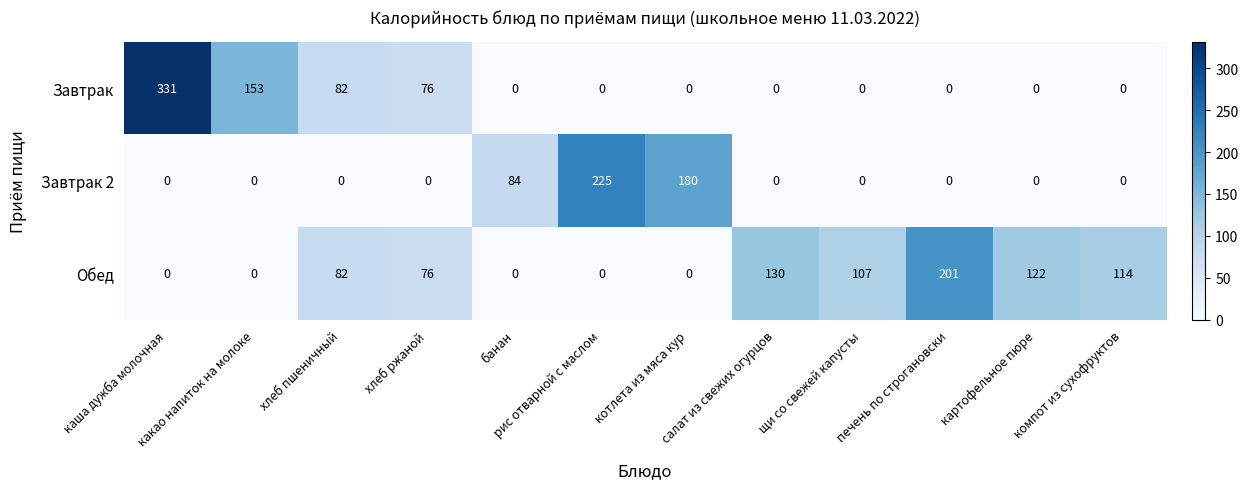

Rank the series by their maximum value, from lowest to highest.

Обед, Завтрак 2, Завтрак